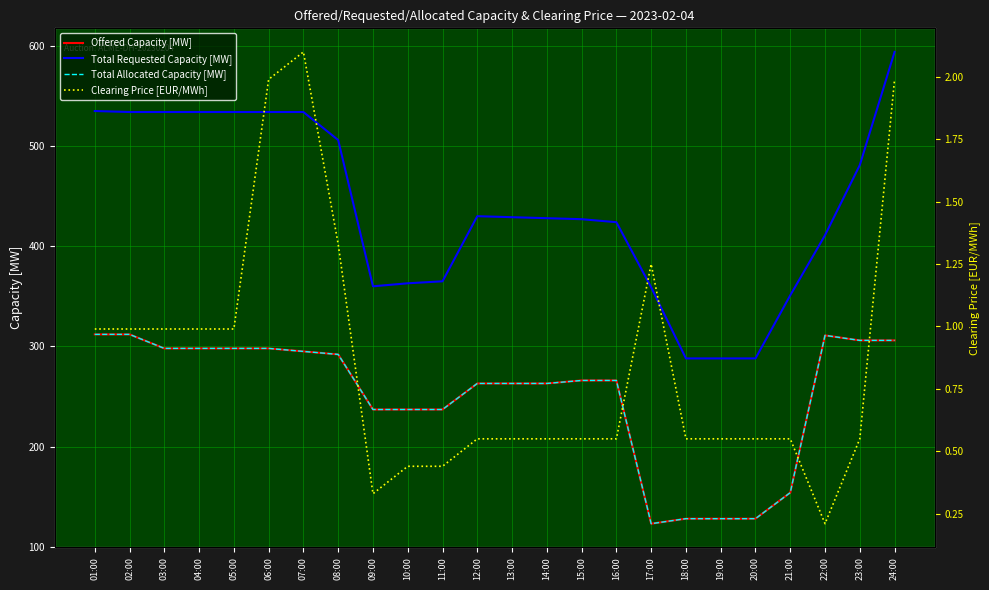

True or false: Total Allocated Capacity [MW] has more than 1 points higher than both neighbors.

False